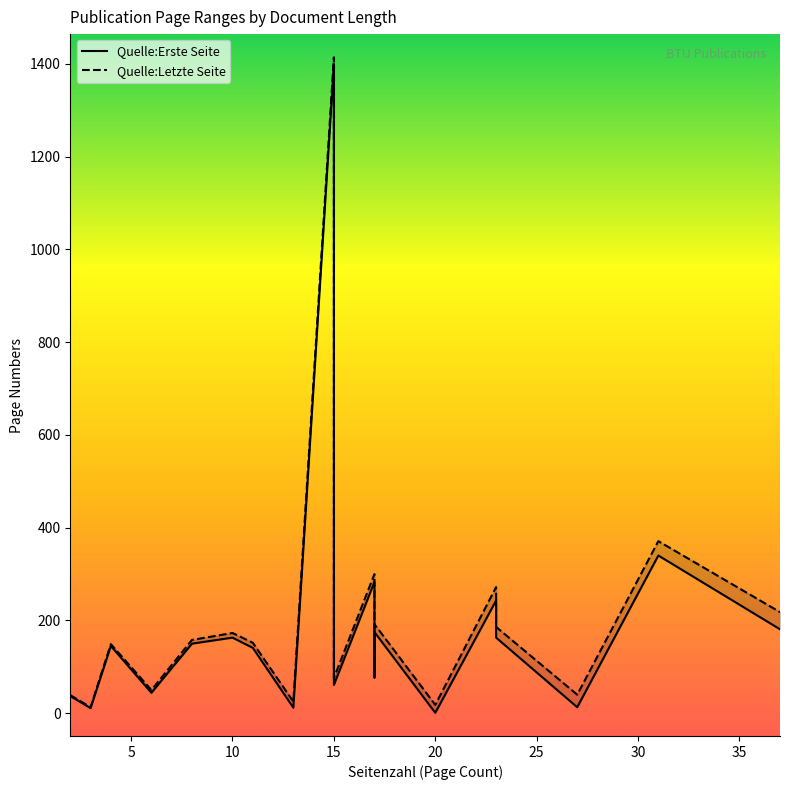

Count the number of categories in the chart.

20